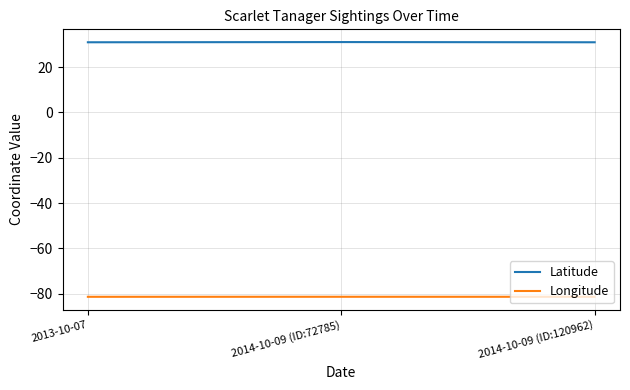

What is the maximum value shown in the chart?

31.1